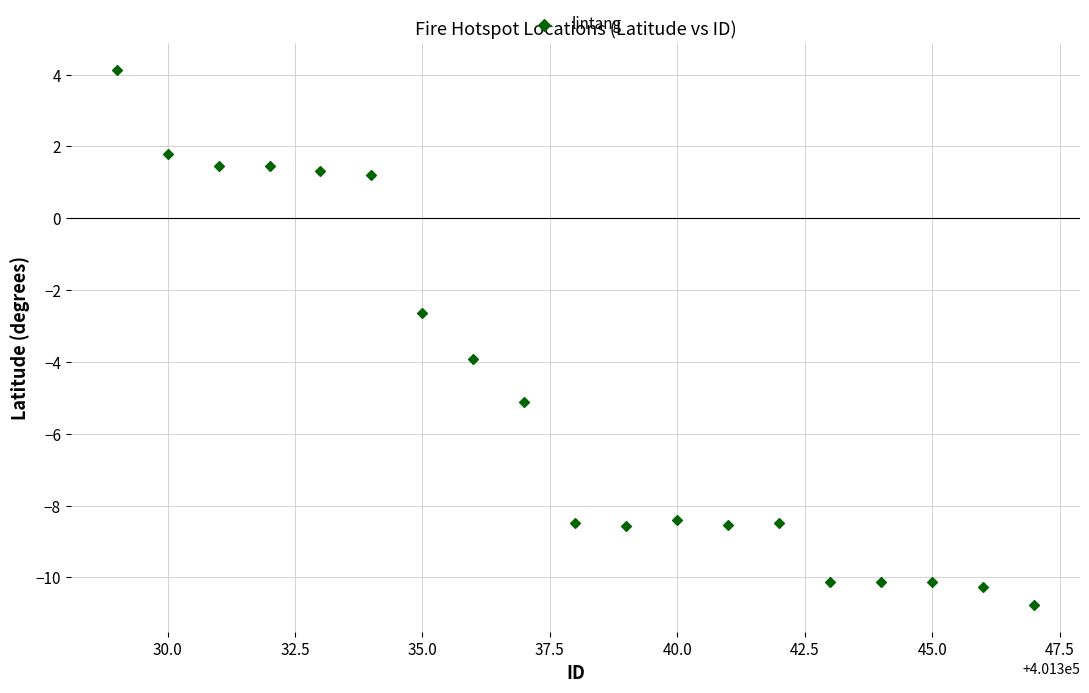

What Y value in the scatter plot is closest to -3?

-2.6